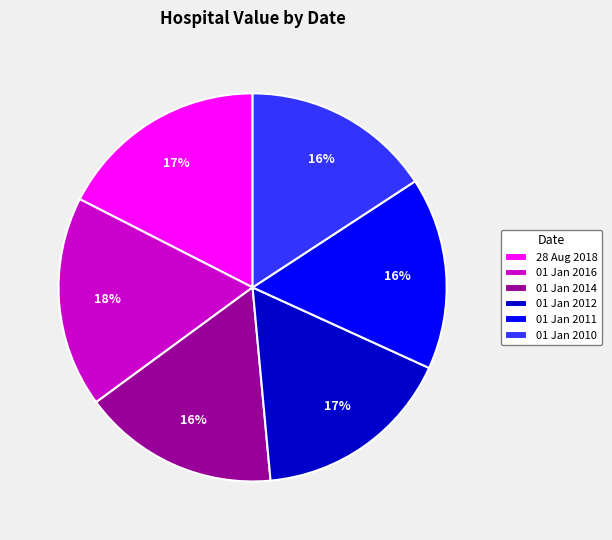

True or false: 01 Jan 2012 accounts for 17% of the total.

True